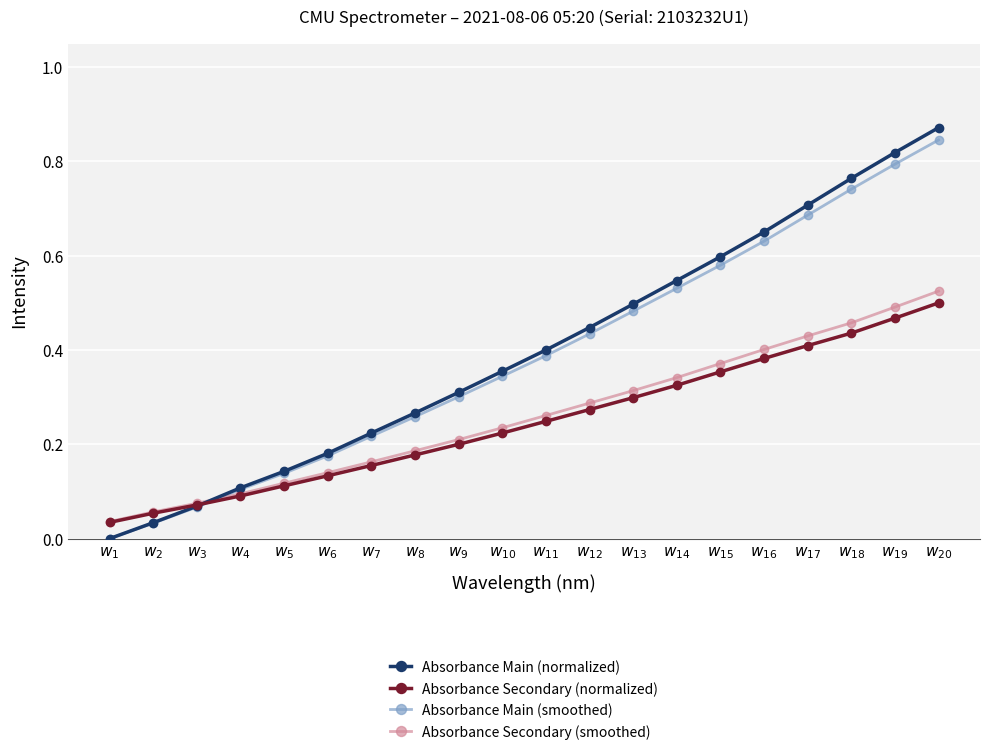

Which series has the largest range (max minus min)?

Absorbance Main (normalized)